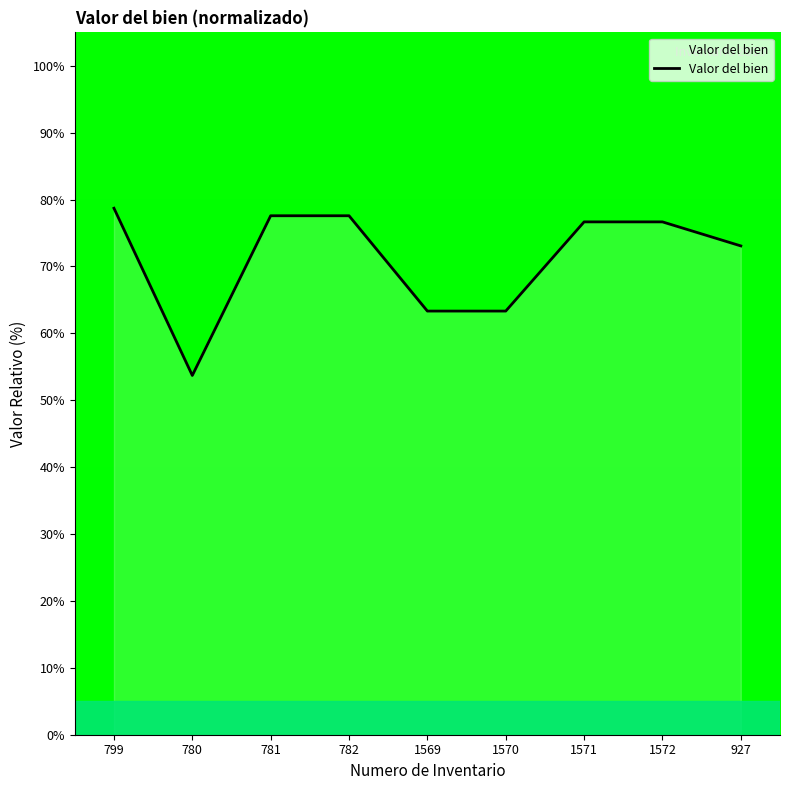

What position from the right is 927?

1